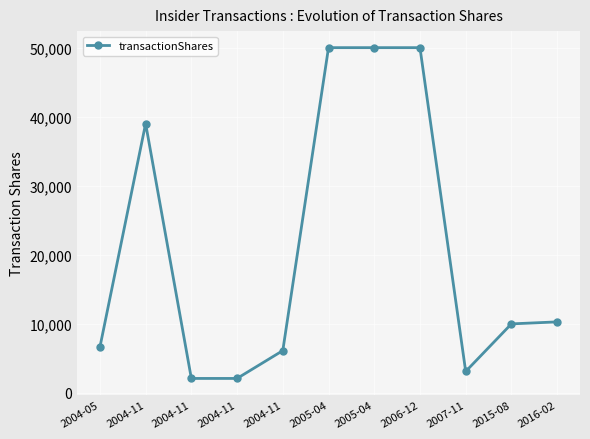

What is the label of the 10th point from the right?

2004-11